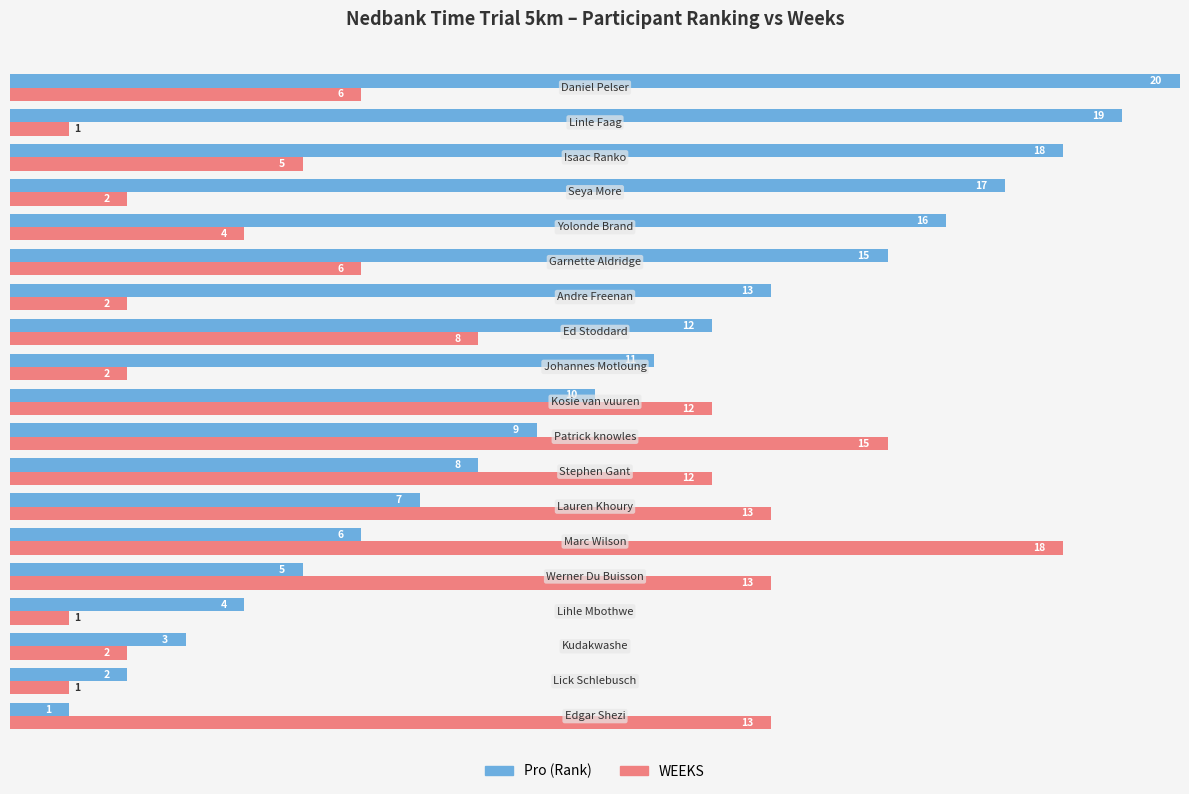

Which series has the widest spread of values?

Pro (Rank)